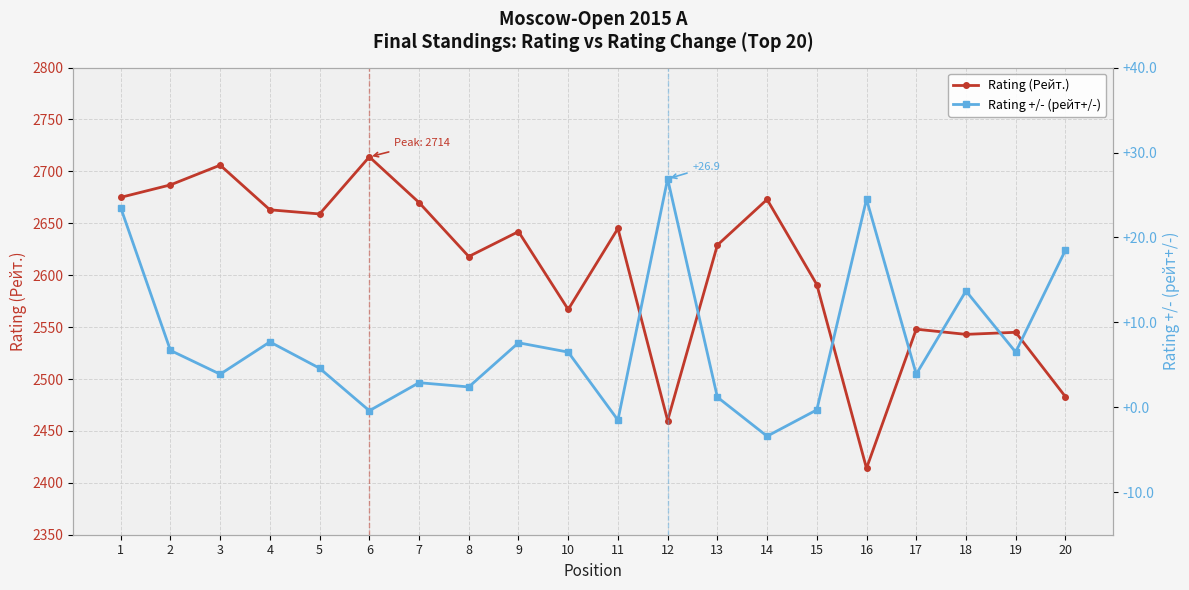

What is the difference between the highest and lowest values at 7?

2667.1